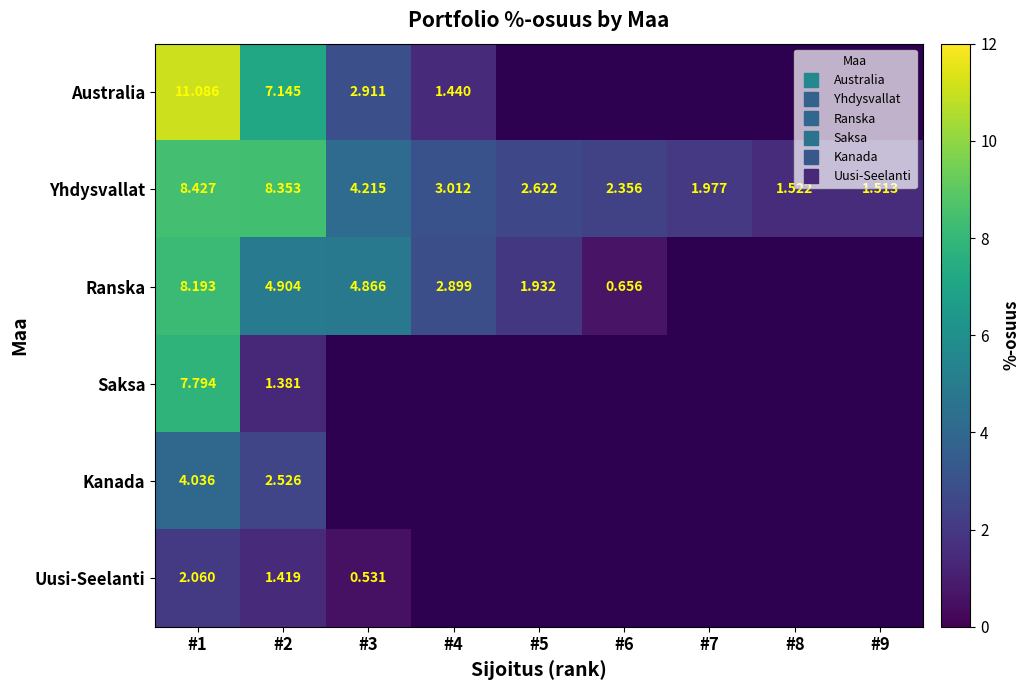

Is the value of Ranska at #2 greater than the value of Australia at #5?

Yes